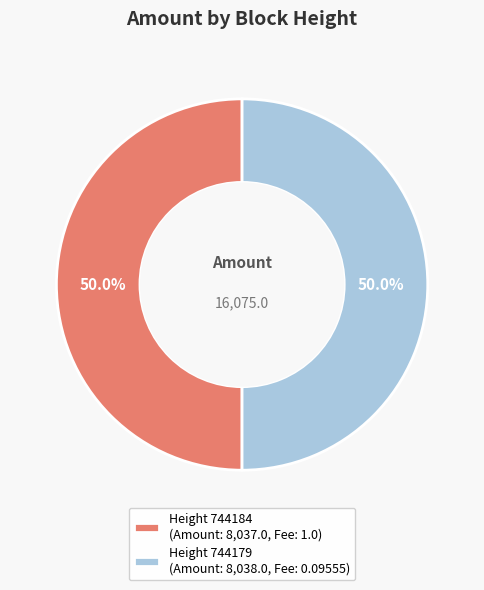

What is the ratio of the value at Height 744184 (Amount: 8,037.0, Fee: 1.0) to the value at Height 744179 (Amount: 8,038.0, Fee: 0.09555)?

1.0